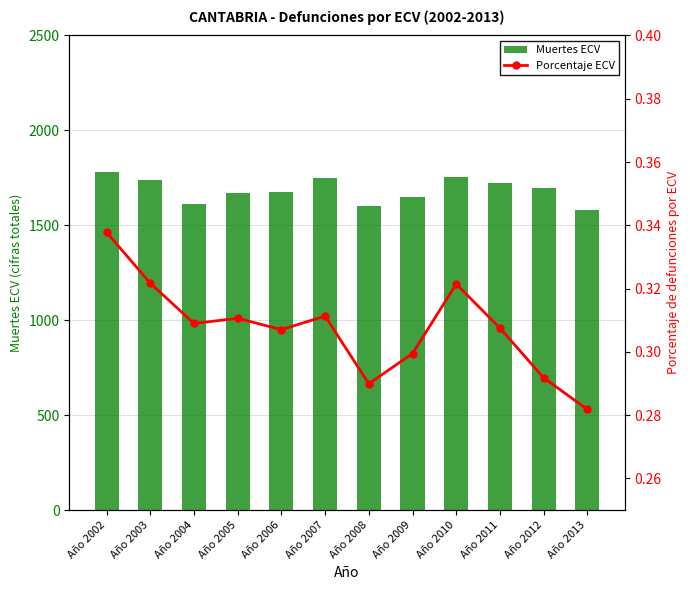

Which series changed the most between Año 2003 and Año 2009?

Muertes ECV